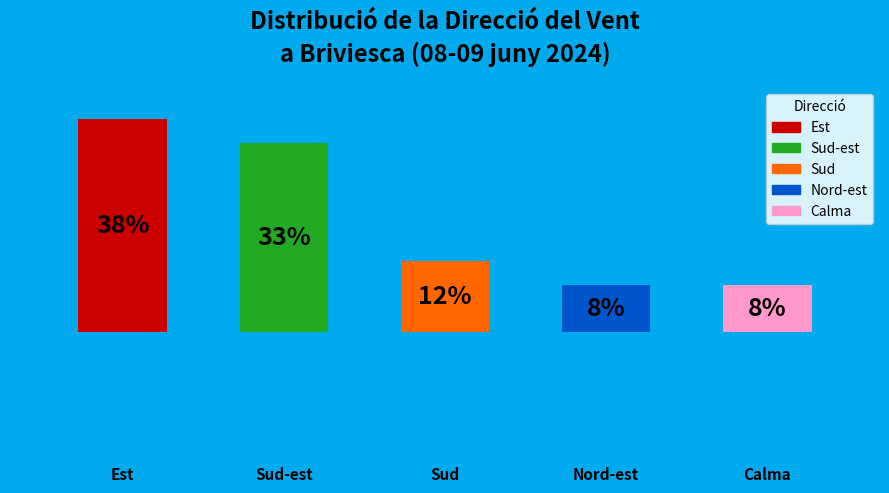

Are the bars horizontal?

No